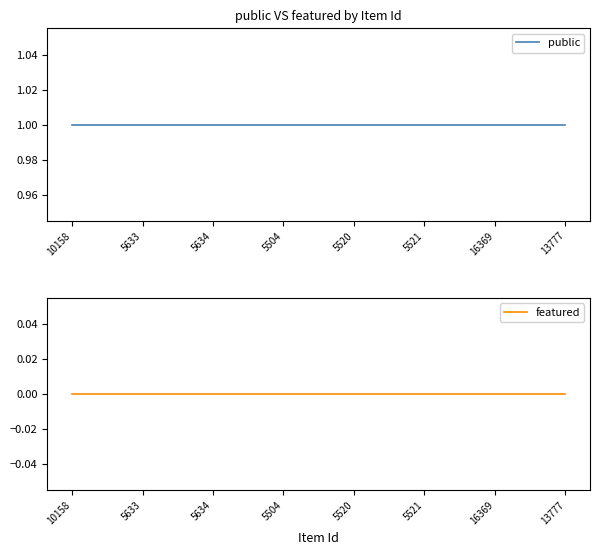

What is the greatest value displayed?

1